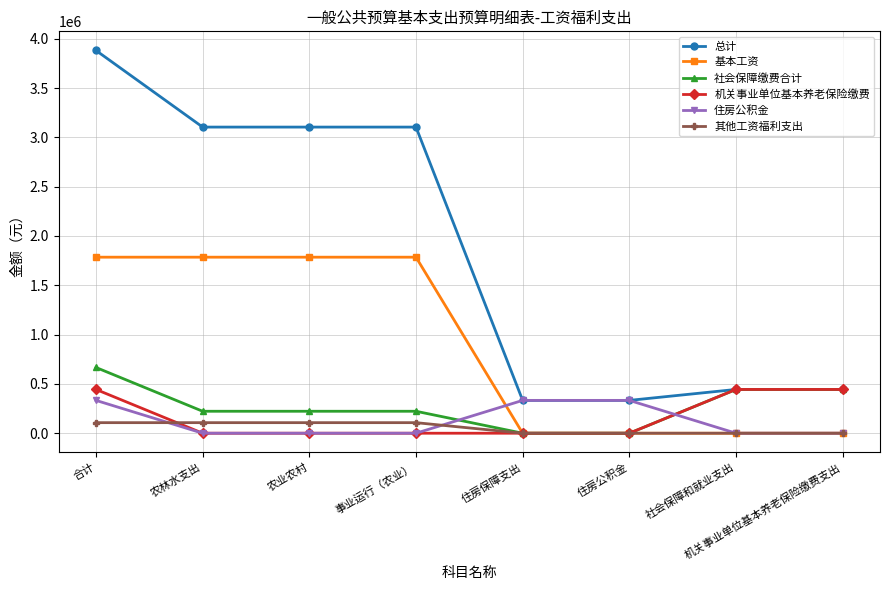

What is the label of the 6th point from the right?

农业农村